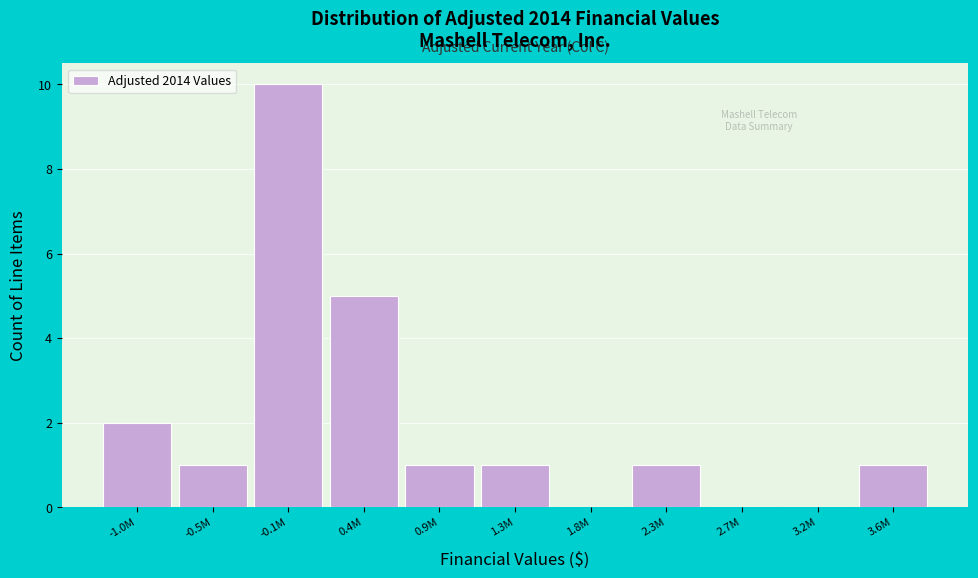

Reading left to right, transcribe all the data shown in this chart.

-1.0M=2	-0.5M=1	-0.1M=10	0.4M=5	0.9M=1	1.3M=1	1.8M=0	2.3M=1	2.7M=0	3.2M=0	3.6M=1